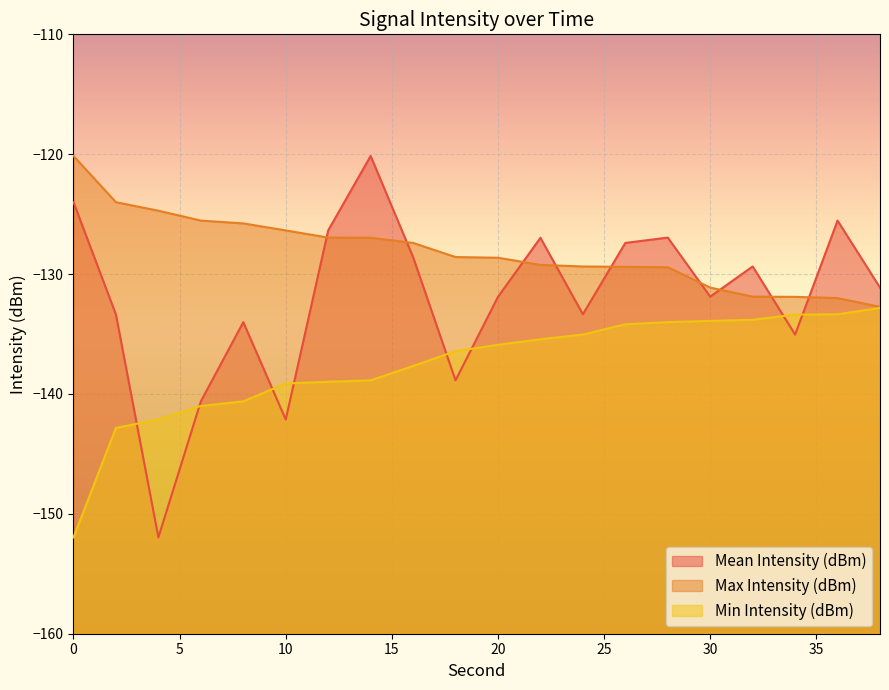

What is the value of the Mean Intensity (dBm) point at the 2nd from the left?

-133.4